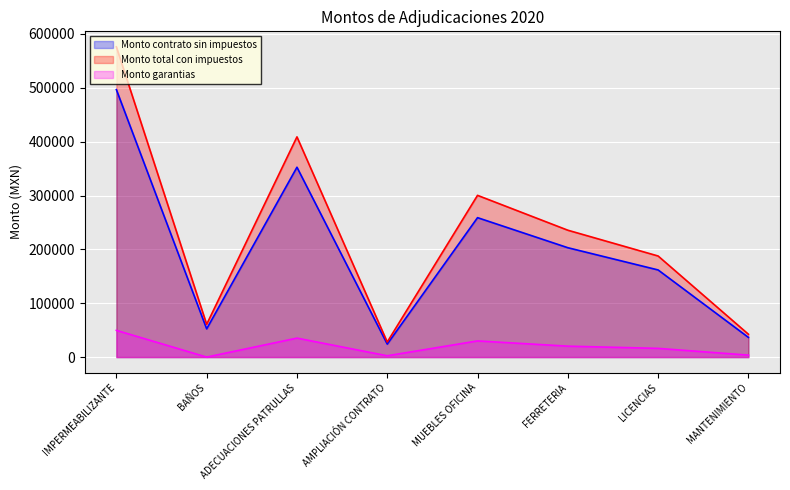

What position from the left is MANTENIMIENTO?

8